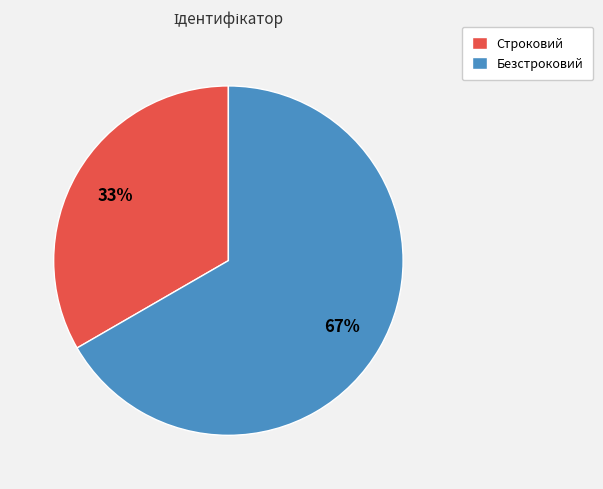

Is it true that Строковий is 33% of the pie?

True